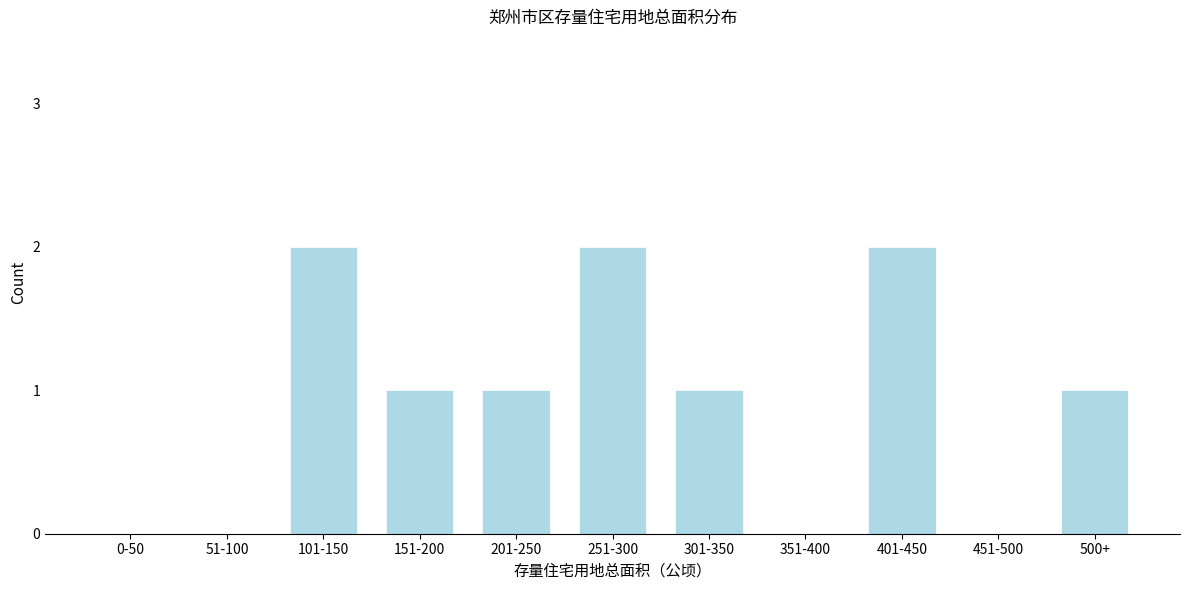

Reading left to right, transcribe all the data shown in this chart.

0-50=0	51-100=0	101-150=2	151-200=1	201-250=1	251-300=2	301-350=1	351-400=0	401-450=2	451-500=0	500+=1